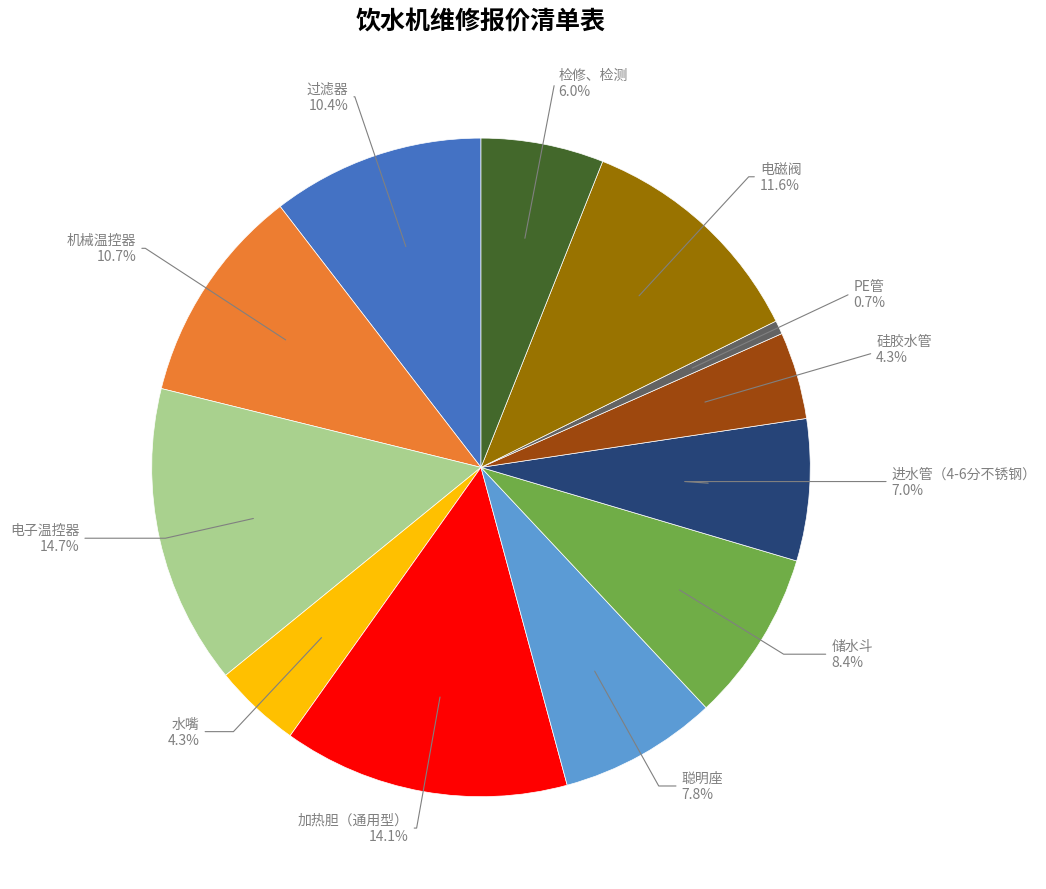

Which has a higher value, 水嘴 or 进水管（4-6分不锈钢）?

进水管（4-6分不锈钢）